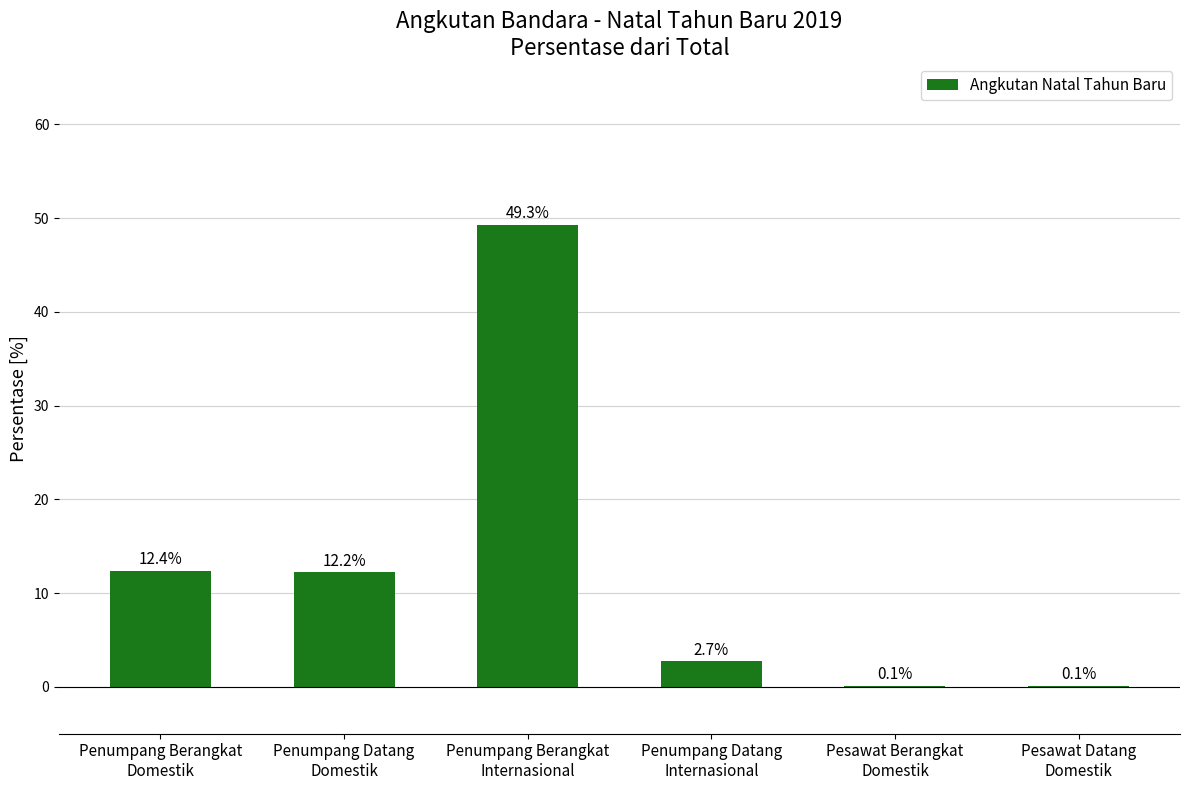

The chart shows a value of 49.3 at Penumpang Berangkat
Internasional. True or false?

True